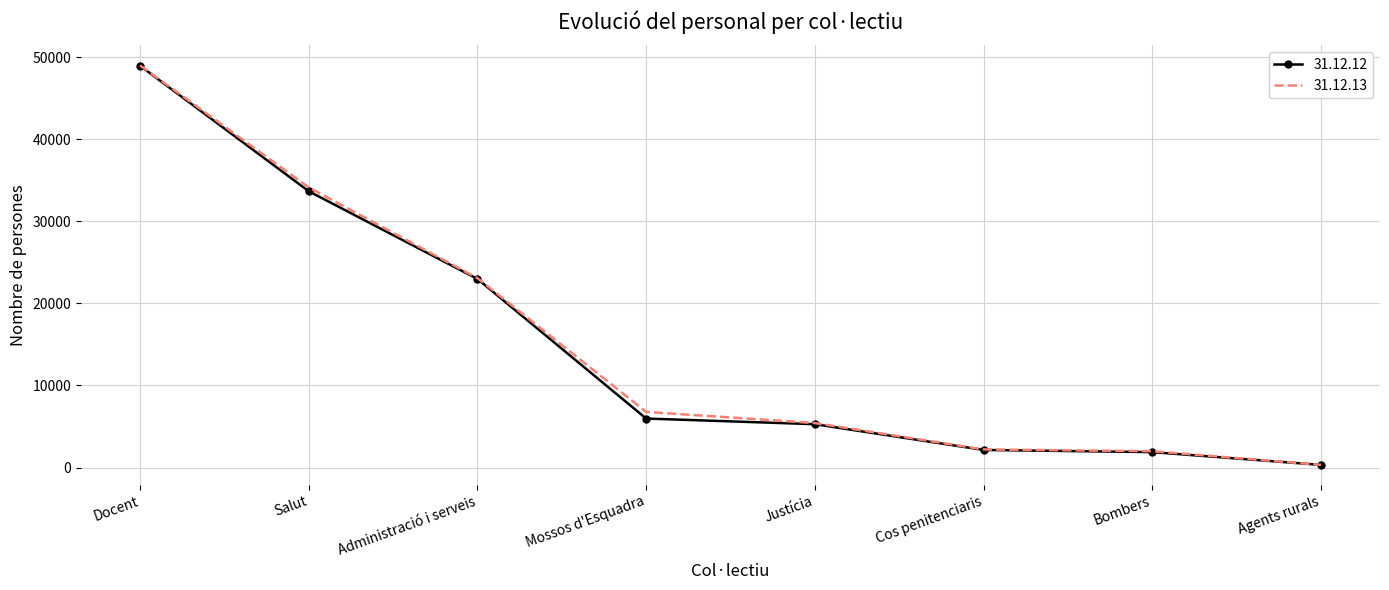

At Mossos d'Esquadra, list the series in order from smallest to largest.

31.12.12, 31.12.13